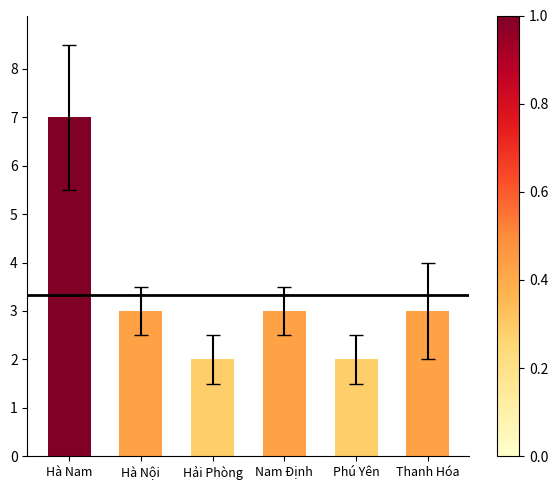

What is the label of the 4th bar from the right?

Hải Phòng